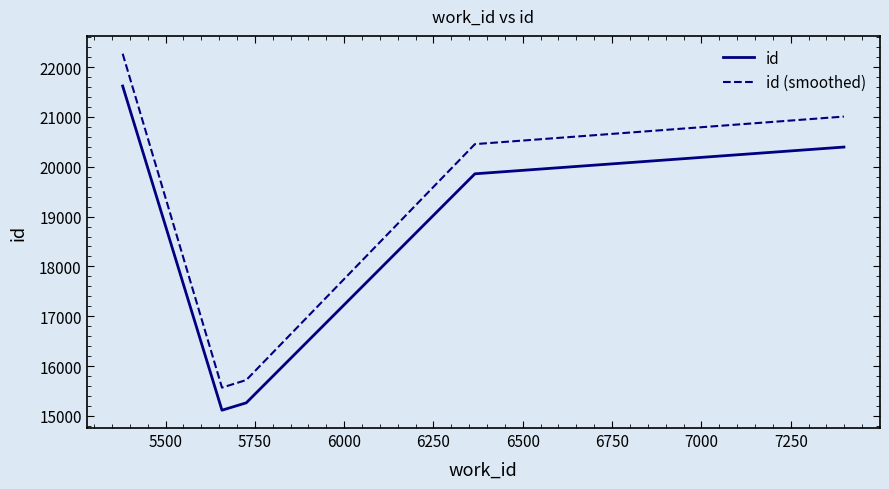

How many interior local valleys does the id (smoothed) series have?

1